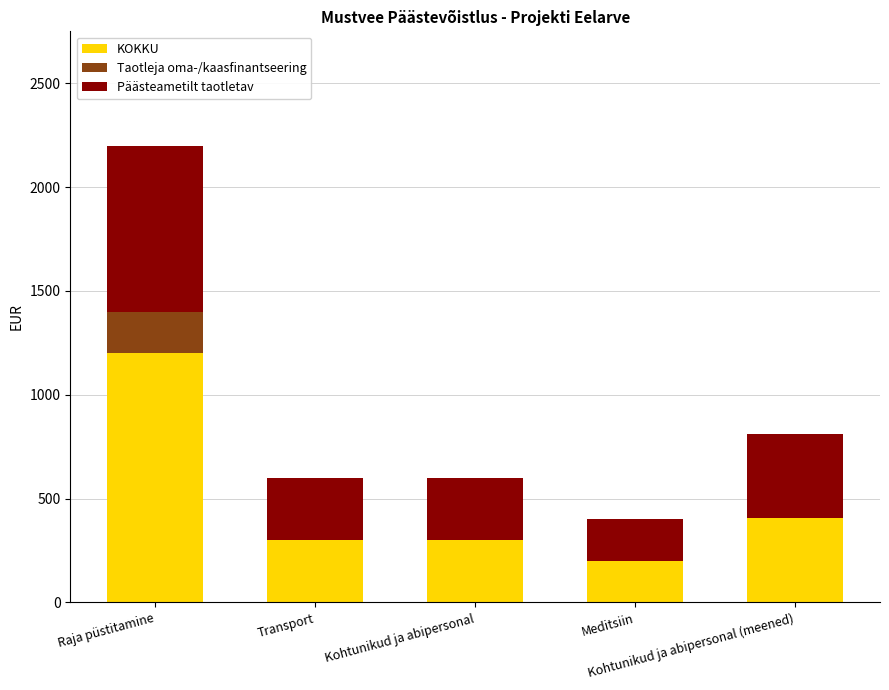

What is the sum of all KOKKU values?

2405.5